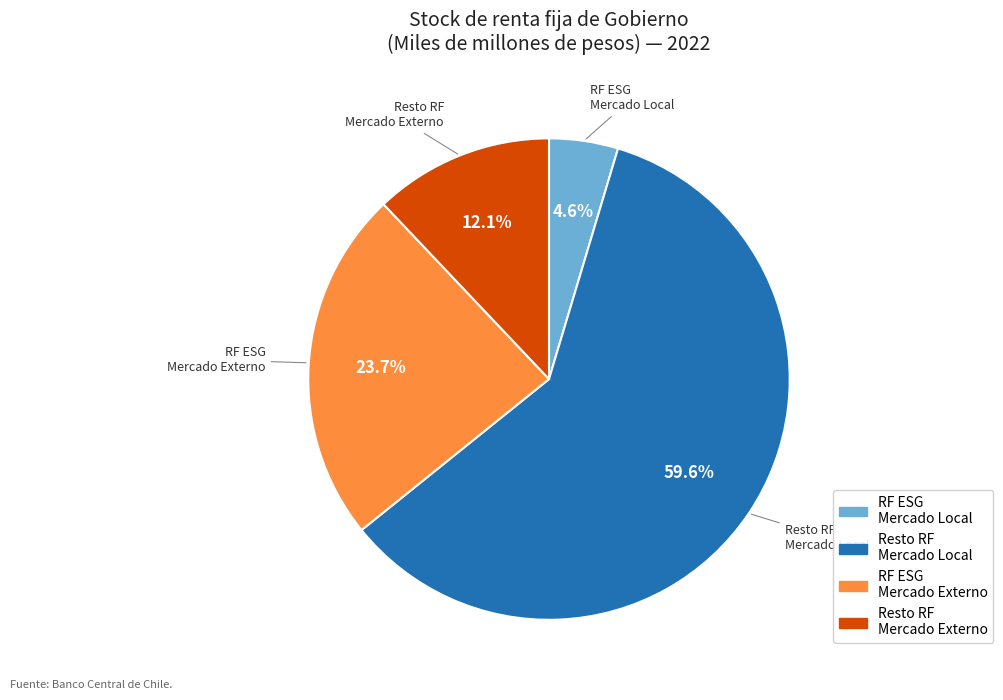

How many segments does this pie chart have?

4